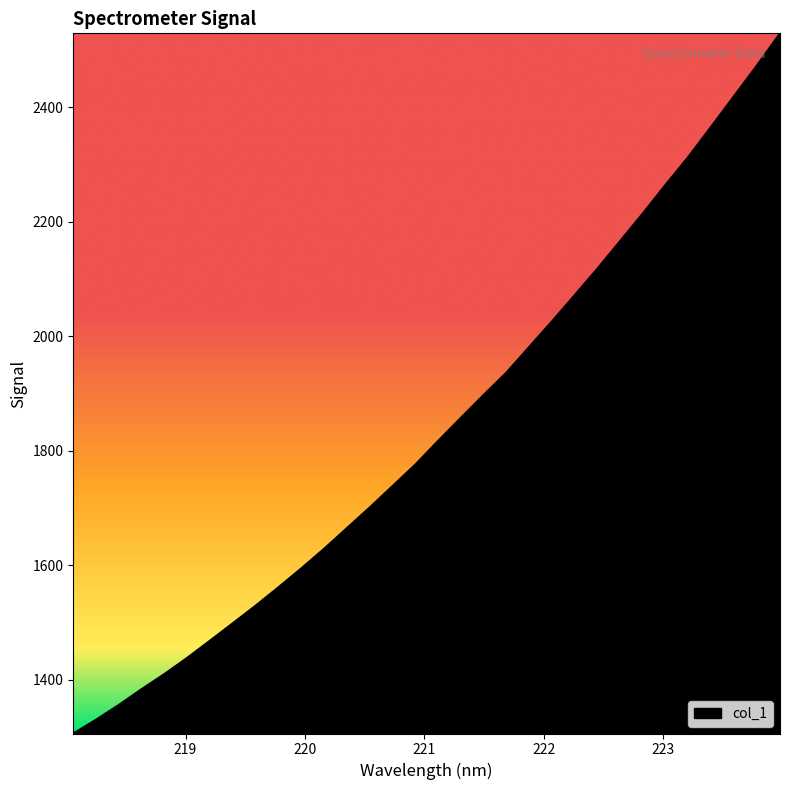

What is the difference between the maximum and minimum values?

1223.3